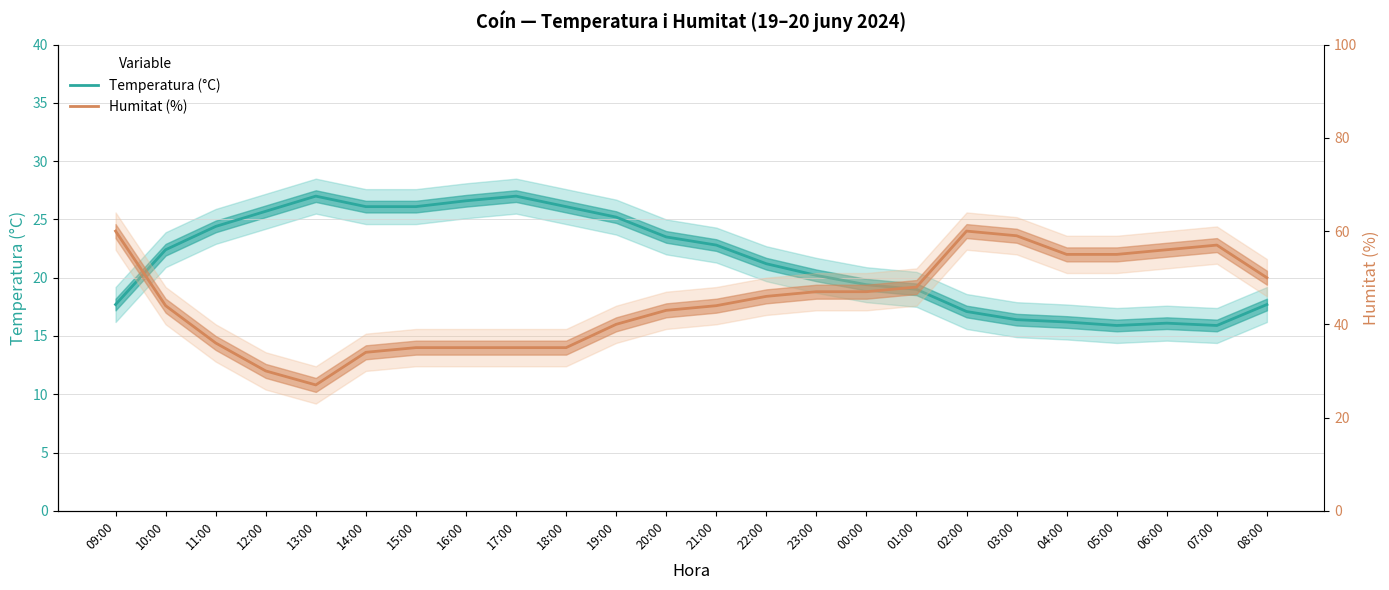

How many data points in Humitat (%) are less than 46?

12